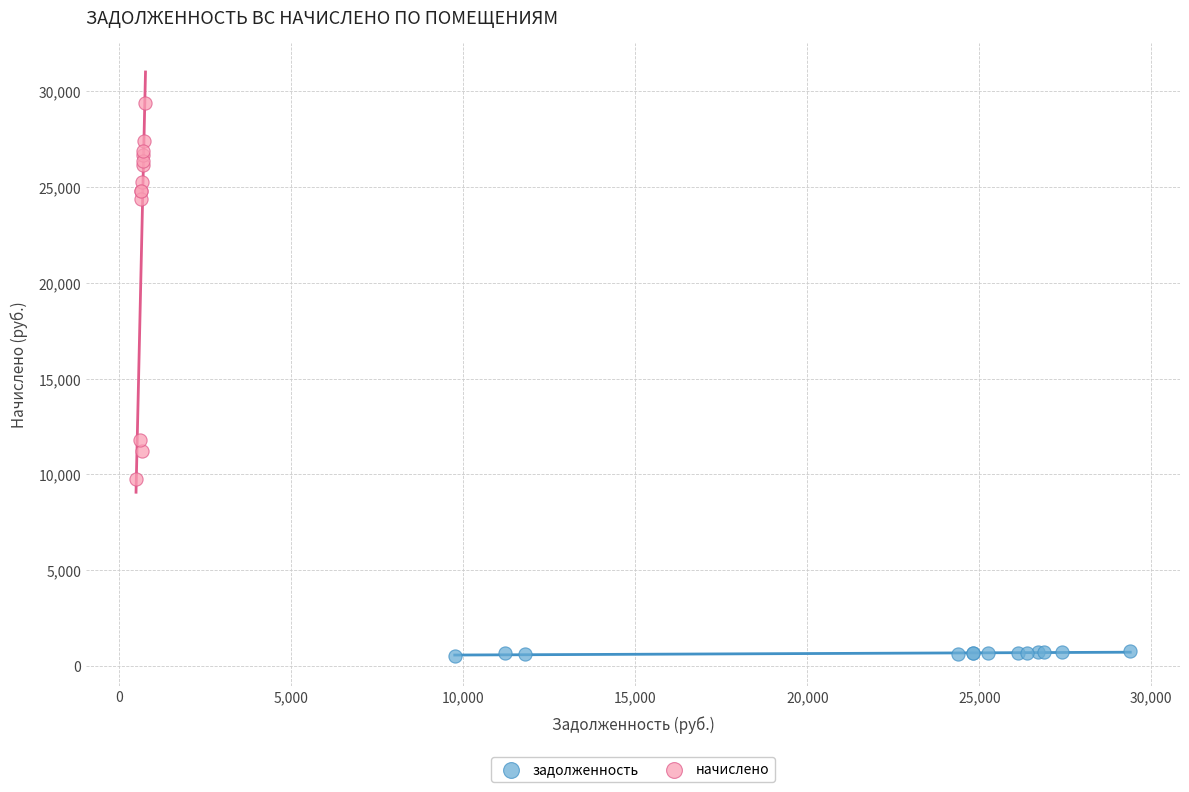

Which series contains the lowest Y value?

задолженность